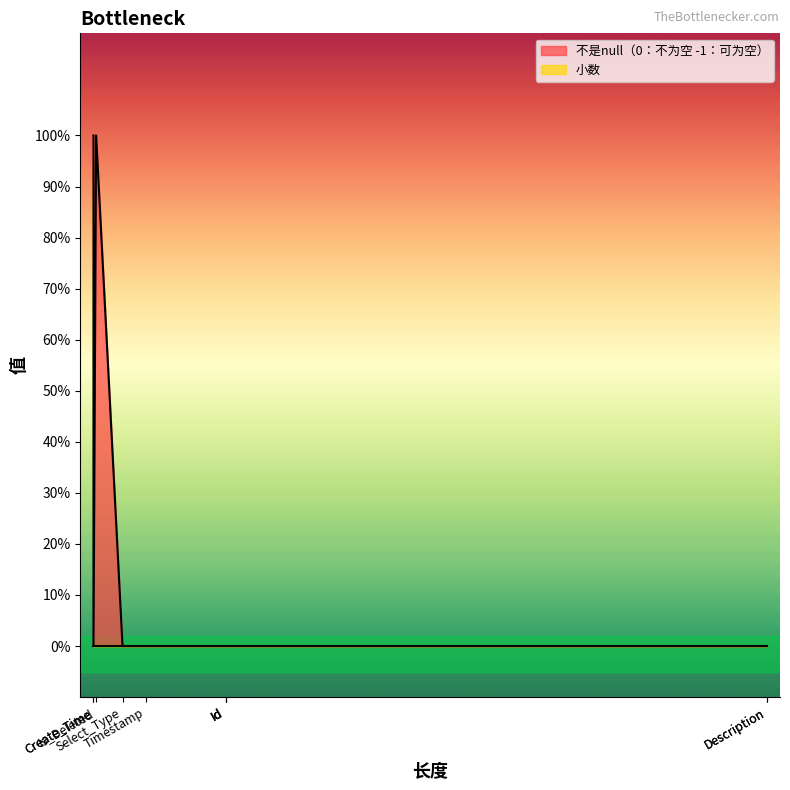

List the labels in order of 小数 value, smallest first.

Id, Value, Description, Select_Type, Create_User, Create_Time, Update_User, Update_Time, Is_Deleted, Timestamp